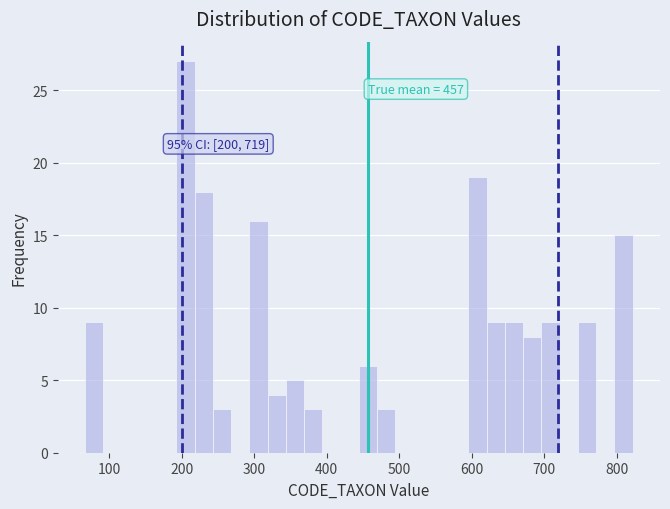

Read against the x-axis, roughly where is the centre of the tallest bar?

210